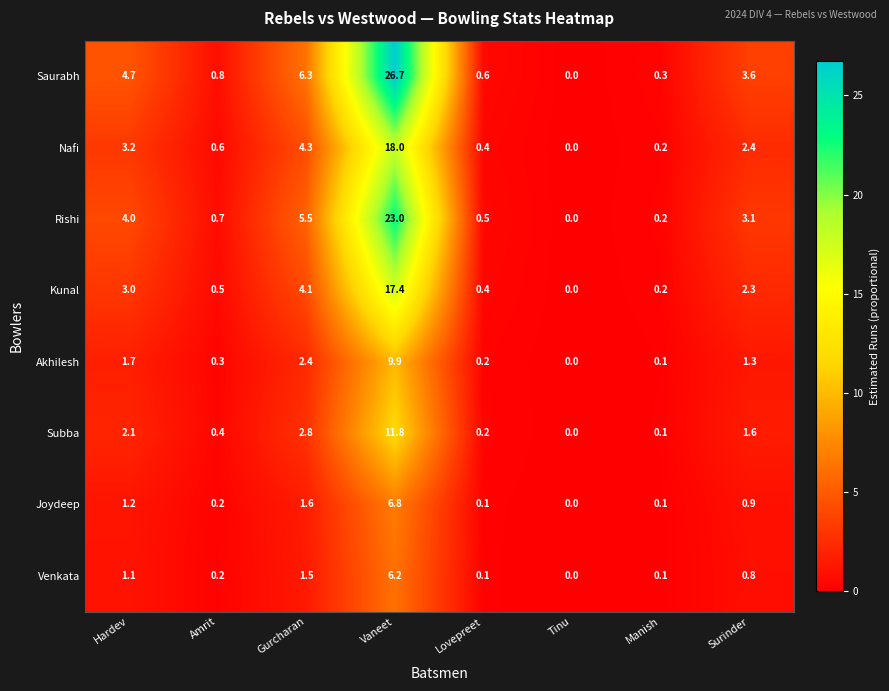

Where does the Rishi series first go above 3?

Hardev